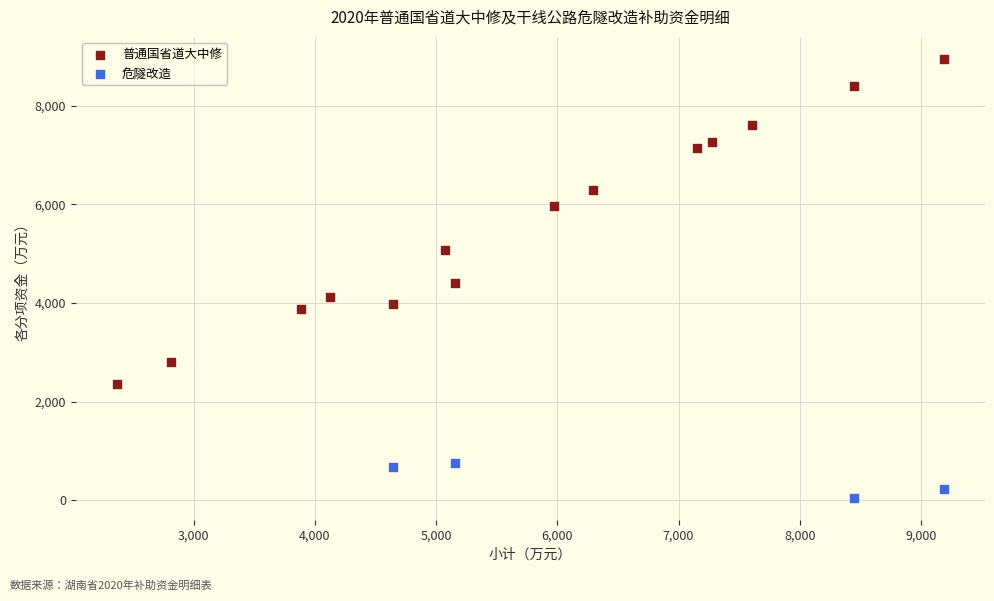

Which series contains the highest Y value?

普通国省道大中修